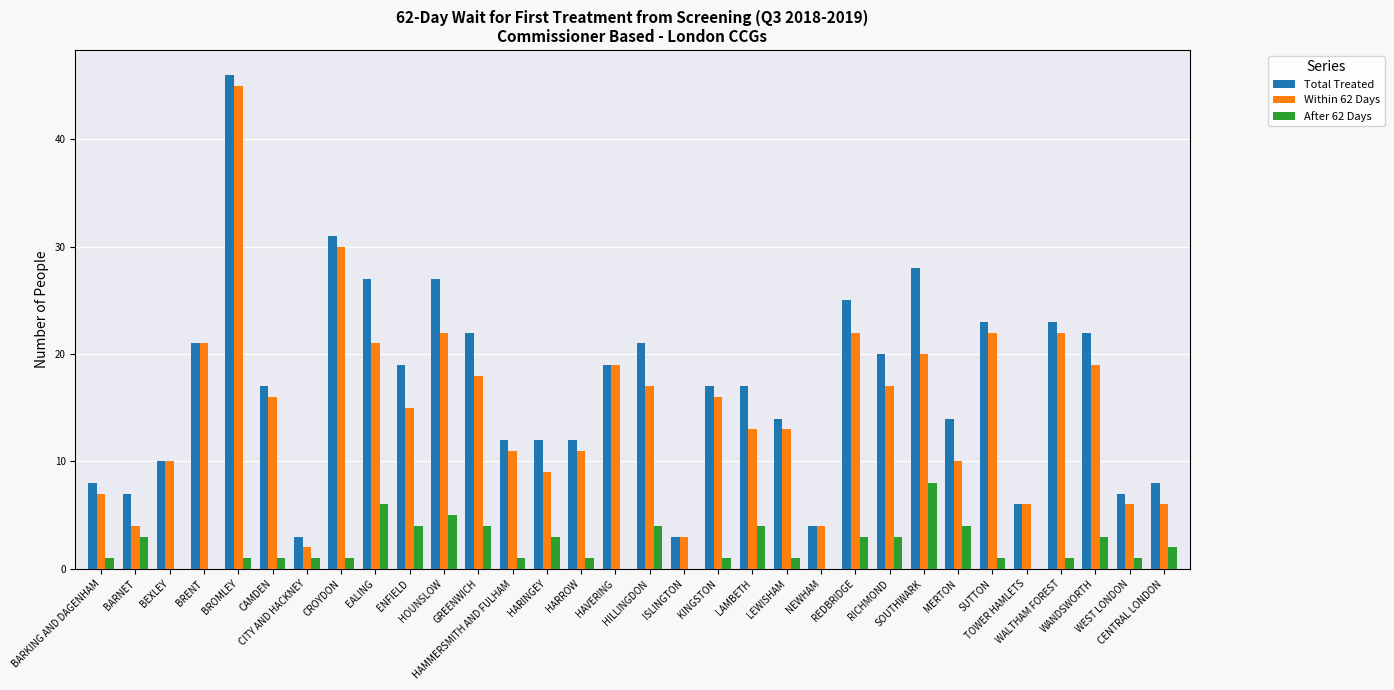

Count the number of categories in the chart.

32